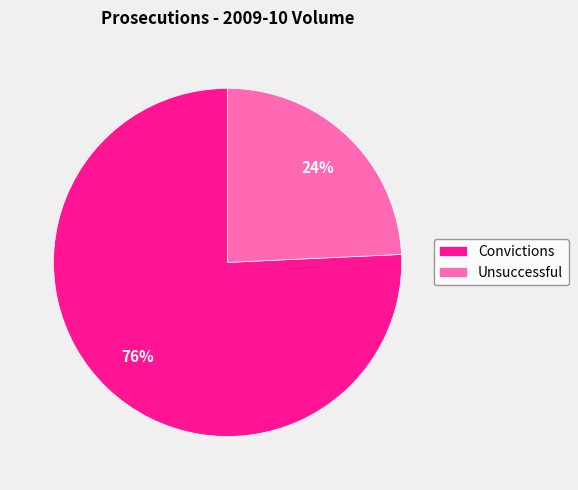

Is it true that Unsuccessful is 24% of the pie?

True